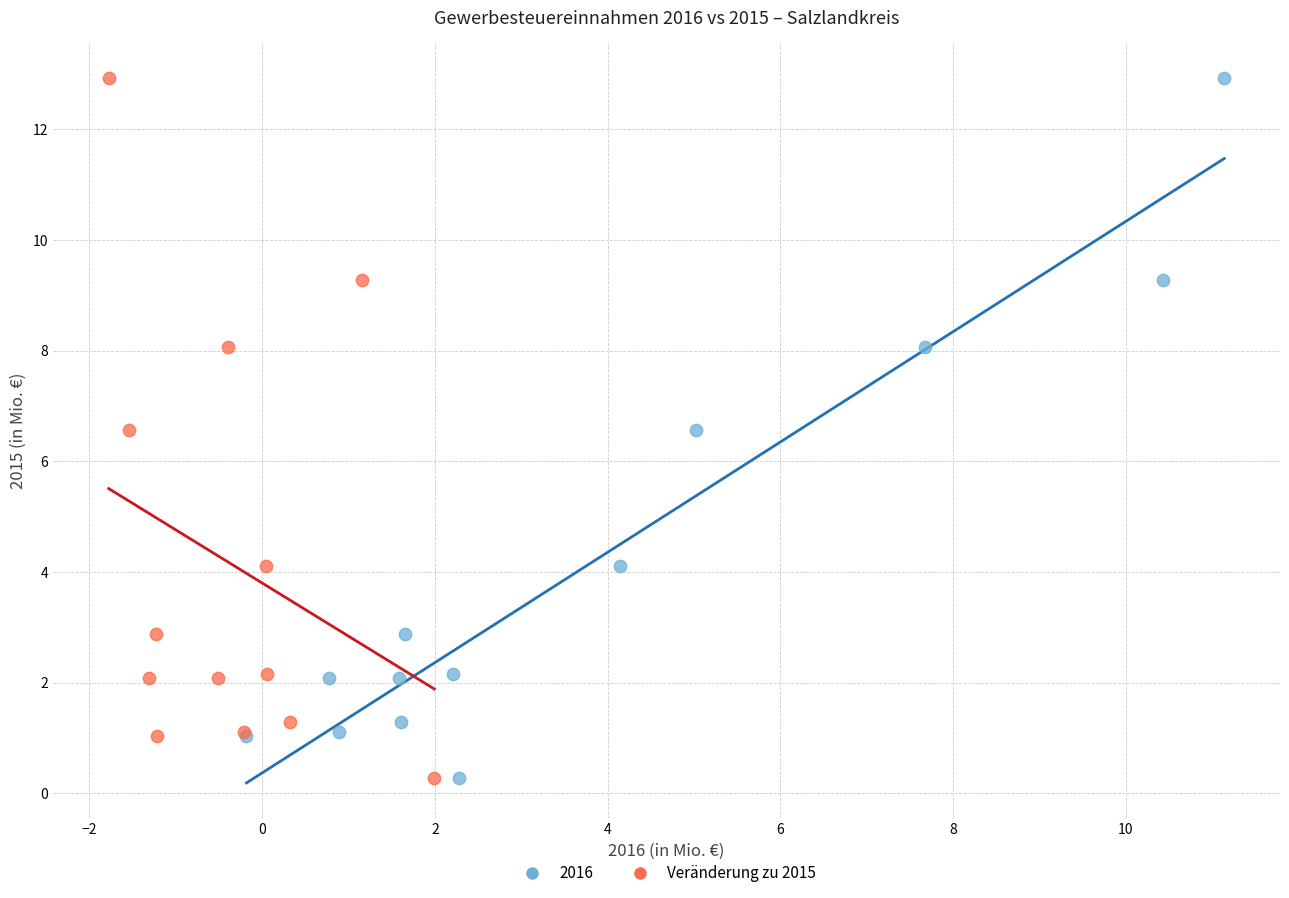

What are all the series names shown in the legend?

2016, Veränderung zu 2015